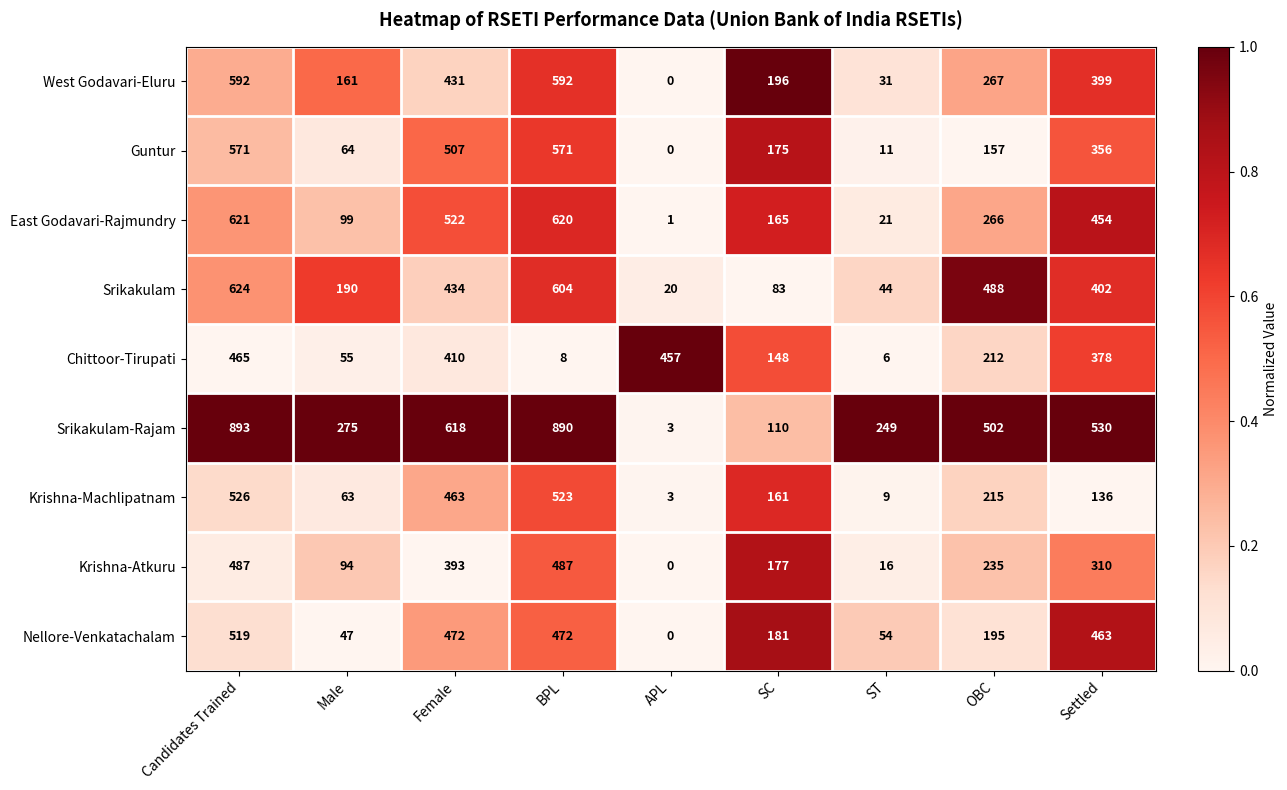

Is it true that Krishna-Machlipatnam equals 161 at SC?

True